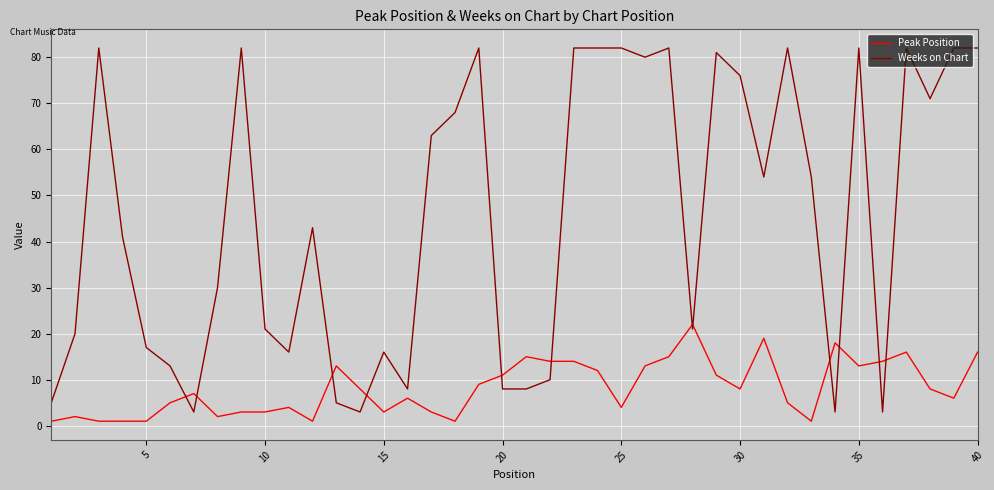

What is the average value of the Peak Position series?

8